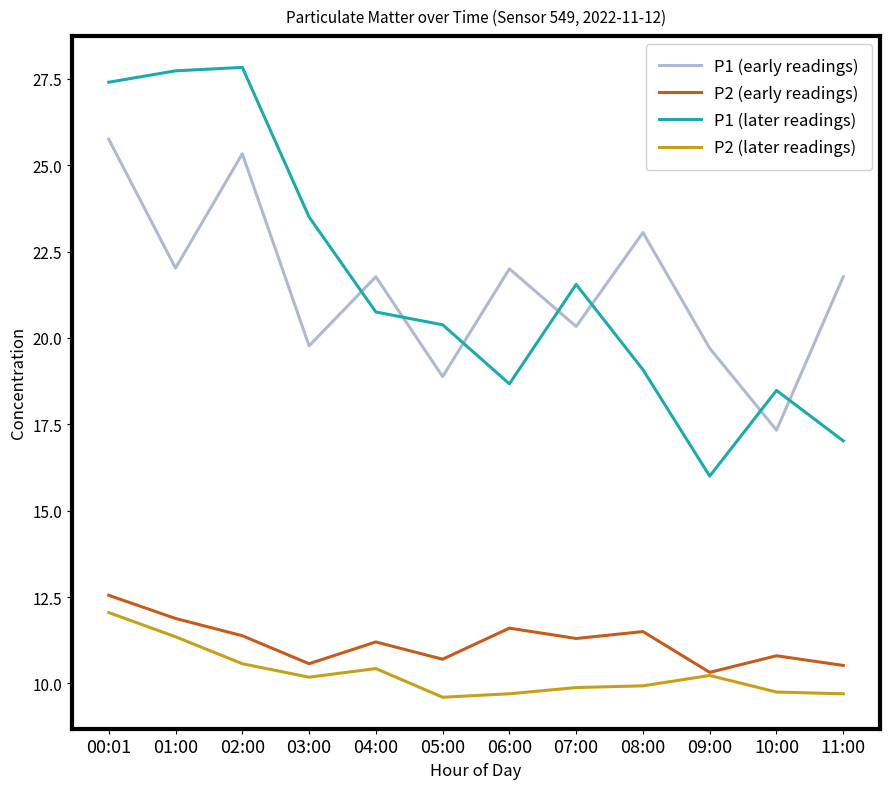

What is the sum of the P2 (later readings) values at 02:00 and 04:00?

21.0